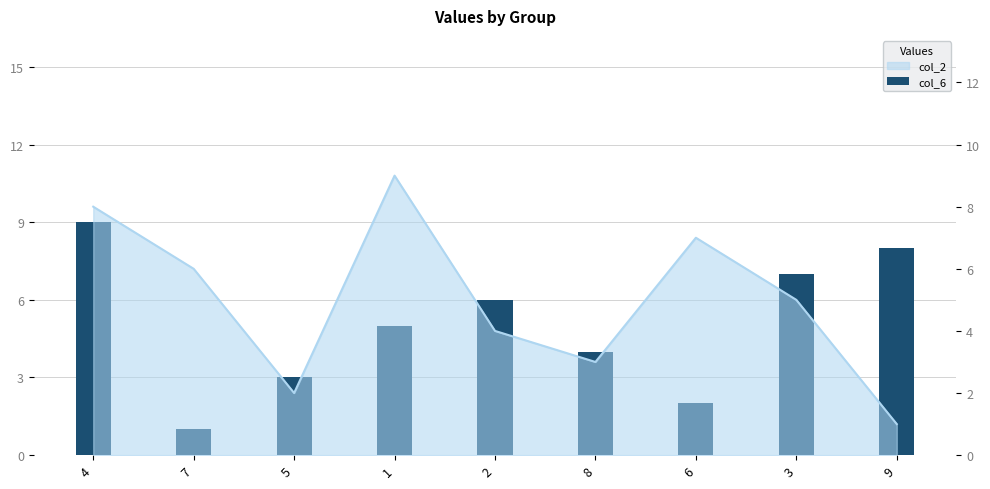

The chart shows a value of 2 at 7. True or false?

False